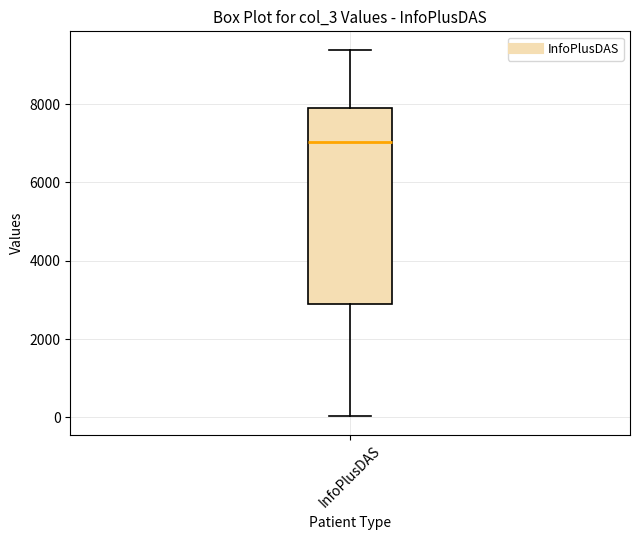

Transcribe this box plot: give where the median line is, the range the box spans, and where the two whiskers end, as read against the y-axis. The values are not printed on the chart, so give them approximately, as read against the axis.

median 7000, box 3000 to 7800, whiskers 0 to 9400